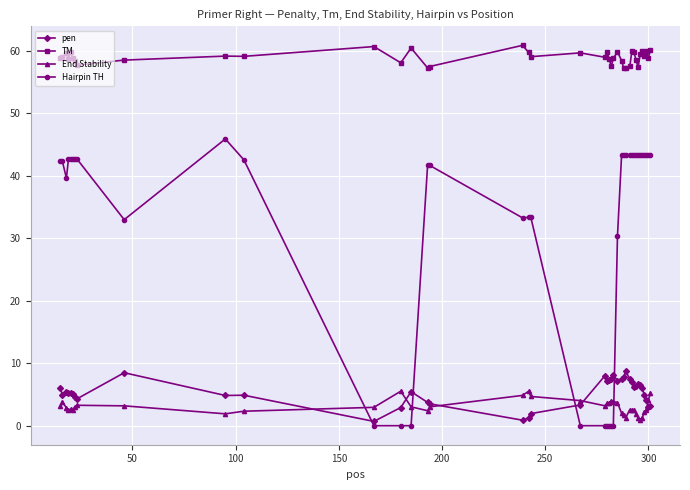

True or false: Hairpin TH and pen cross at least once.

True